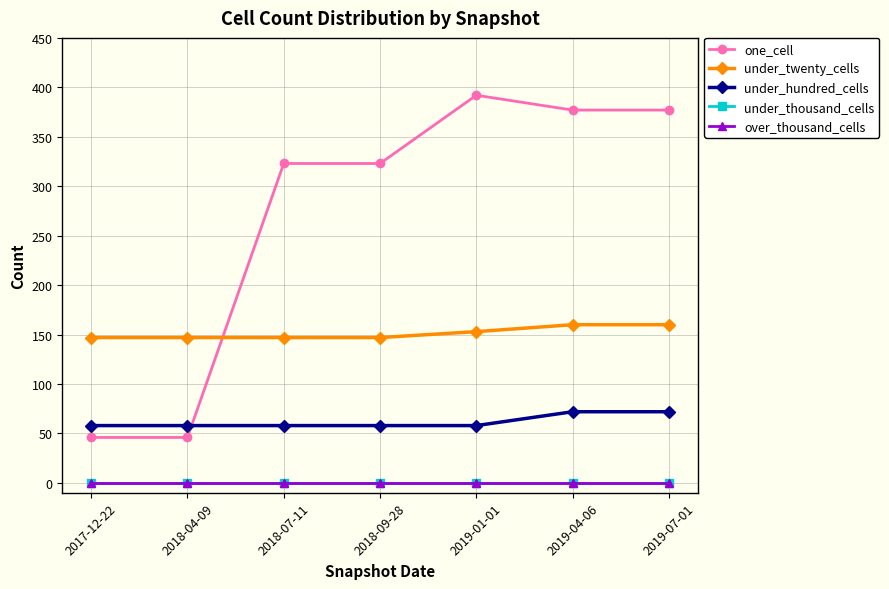

At which category is the sum across all series the highest?

2019-04-06